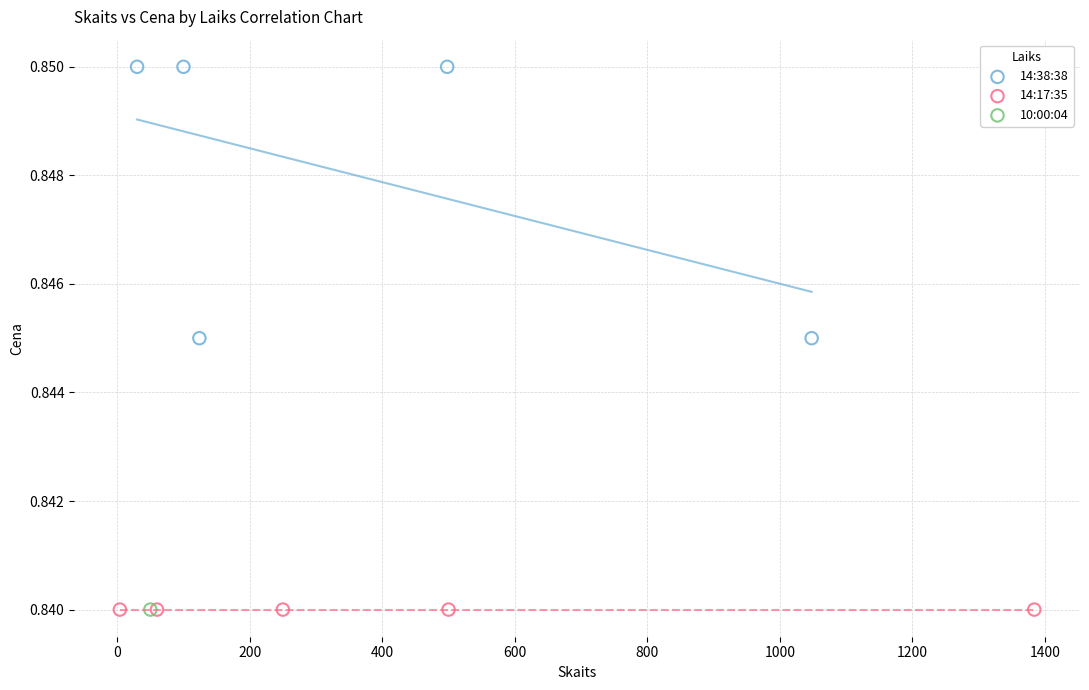

What are all the series names shown in the legend?

14:38:38, 14:17:35, 10:00:04